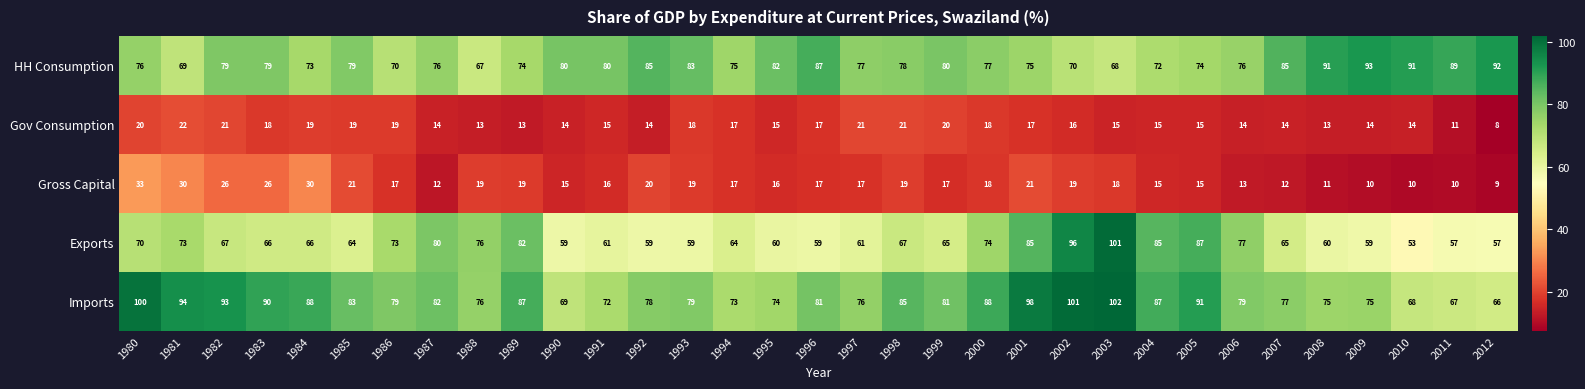

The HH Consumption series shows 47 at 1996. True or false?

False